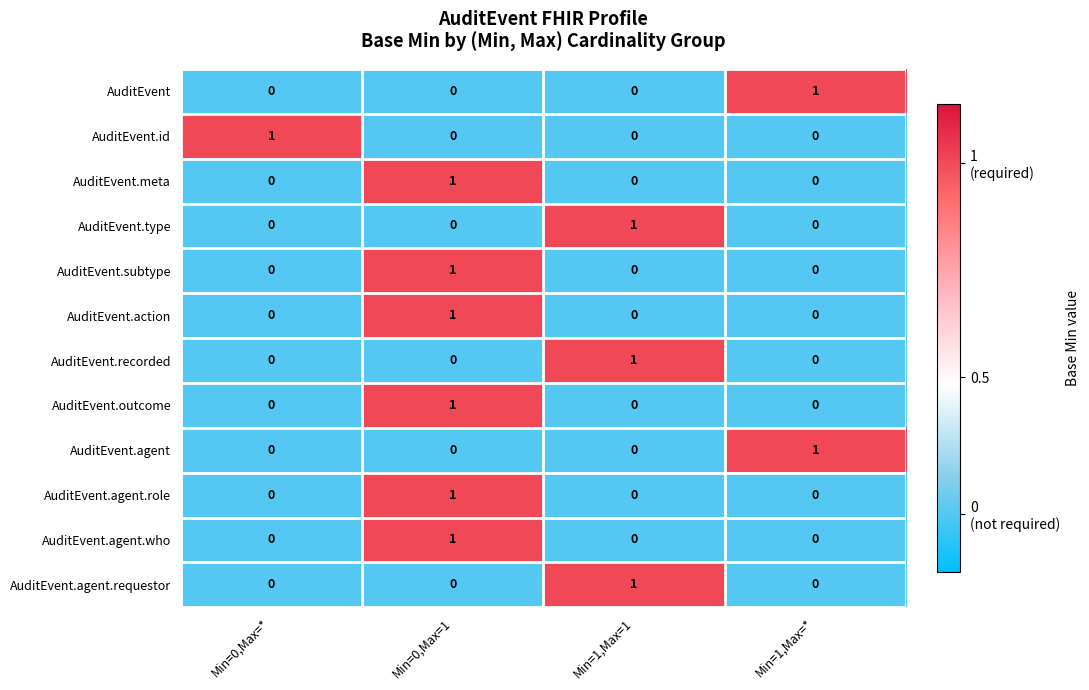

True or false: AuditEvent.meta has a value of 0 at Min=1,Max=1.

True